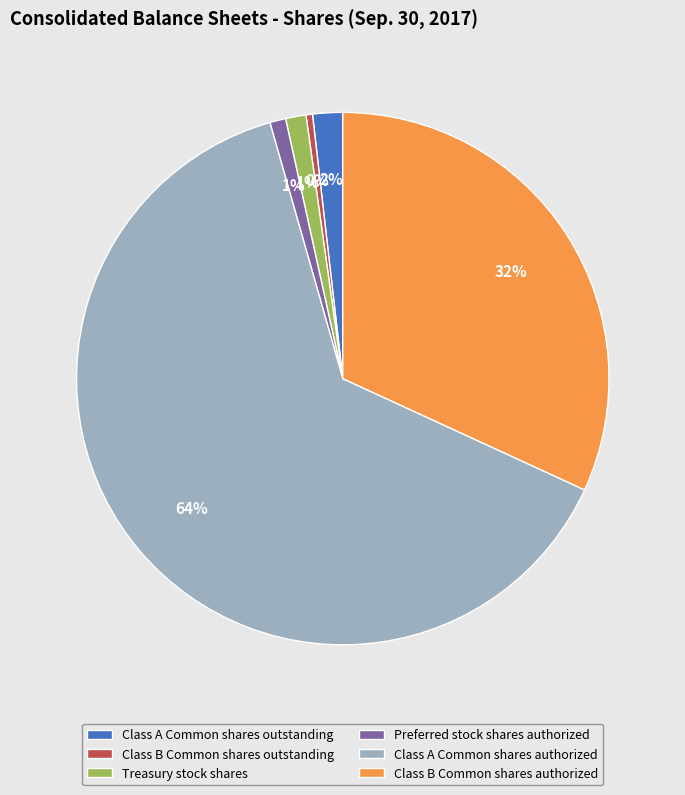

Which category has the biggest portion of the pie?

Class A Common shares authorized